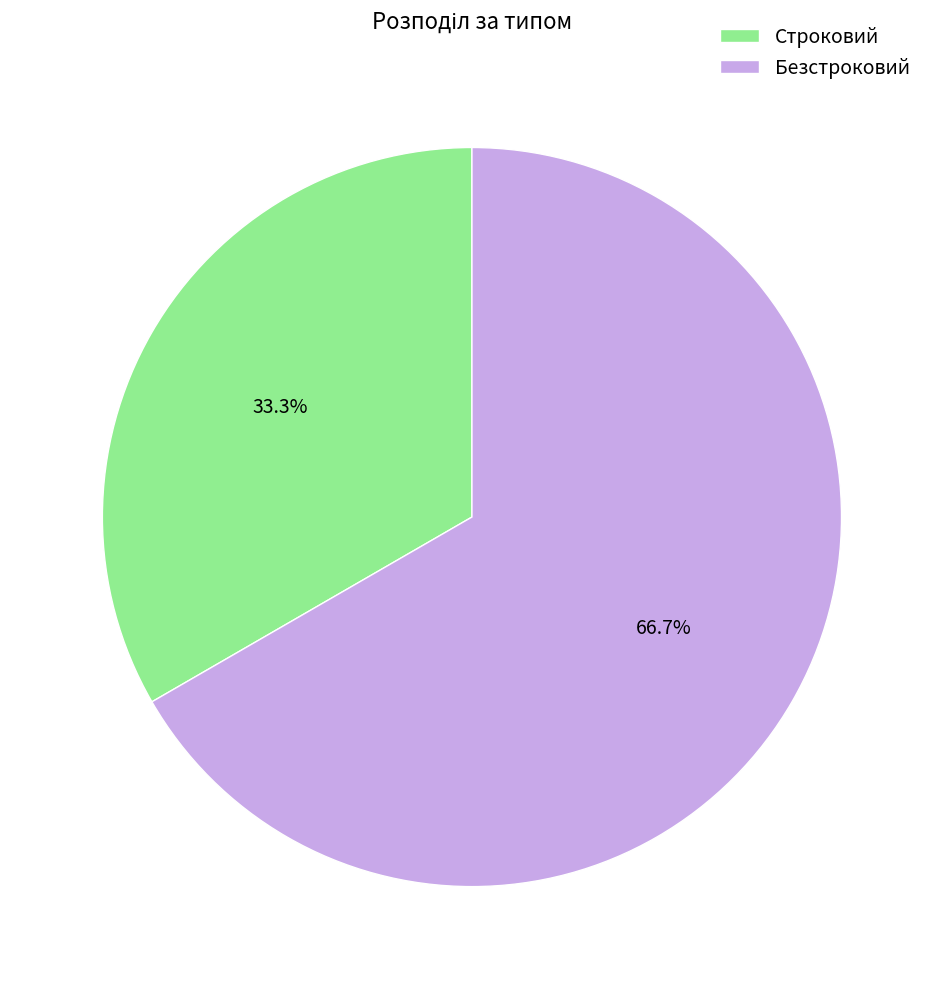

What is the smallest slice in the pie chart?

Строковий